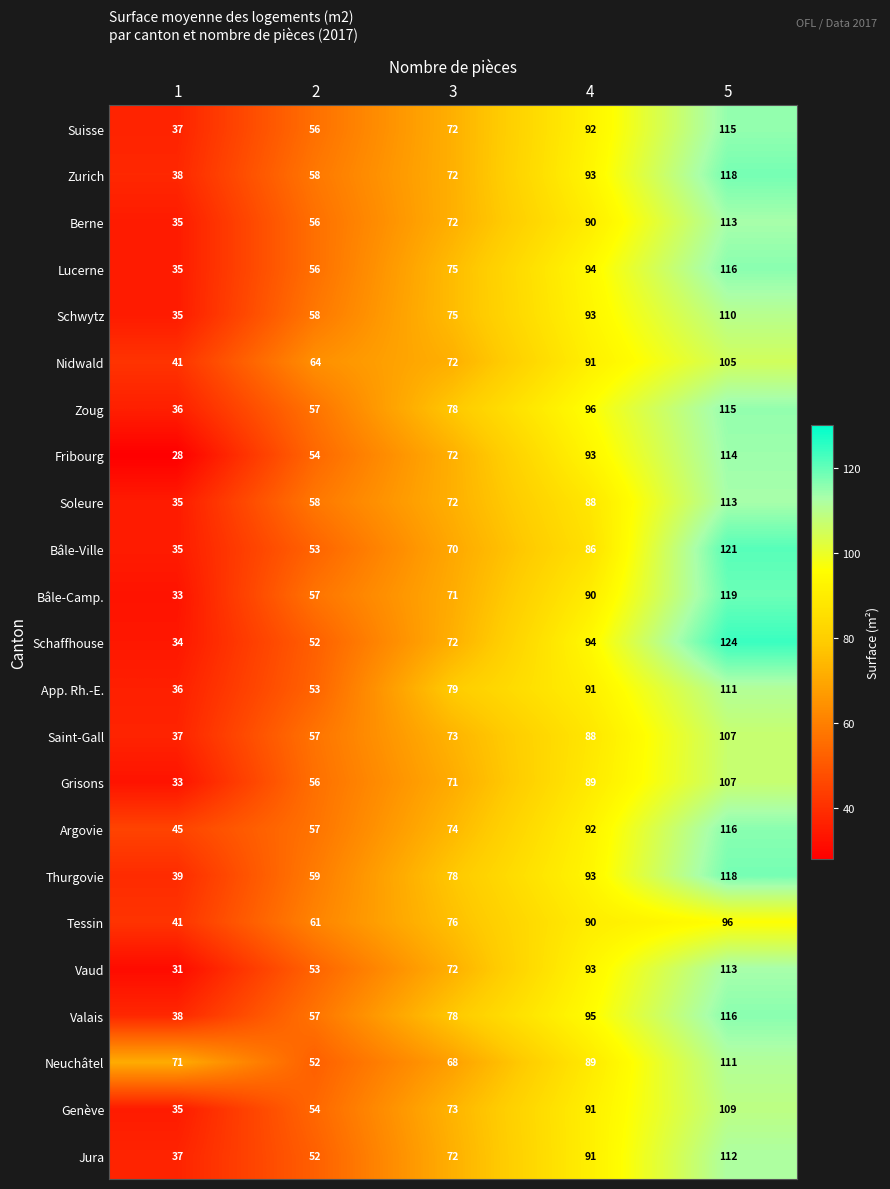

How many Suisse values are between 56 and 92?

3